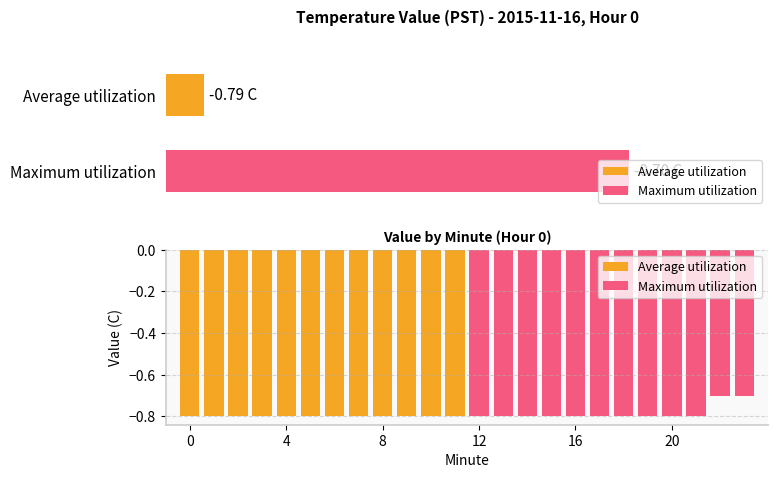

True or false: Average utilization has a value of -0.3 at 9.

False